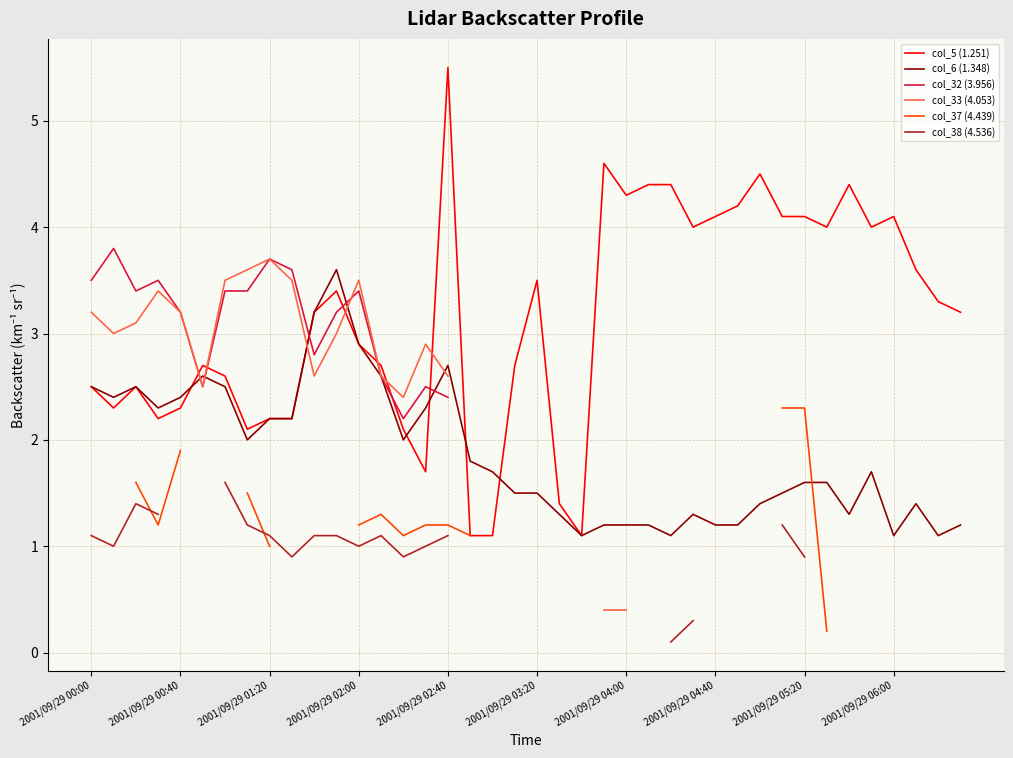

What is the maximum value for col_6 (1.348)?

3.6